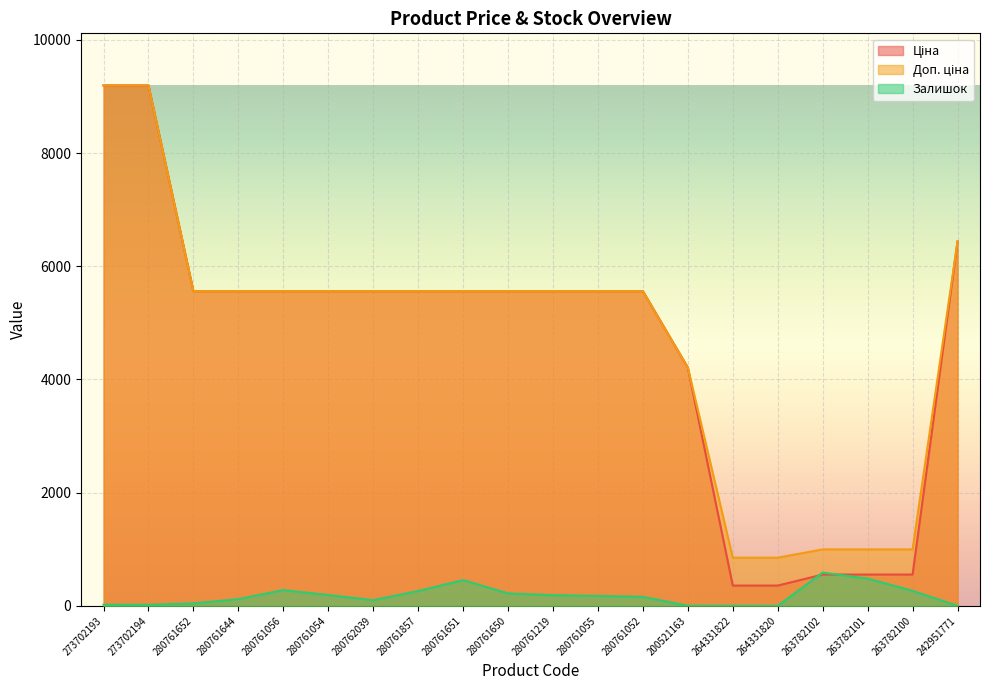

How many lines are shown in the chart?

3